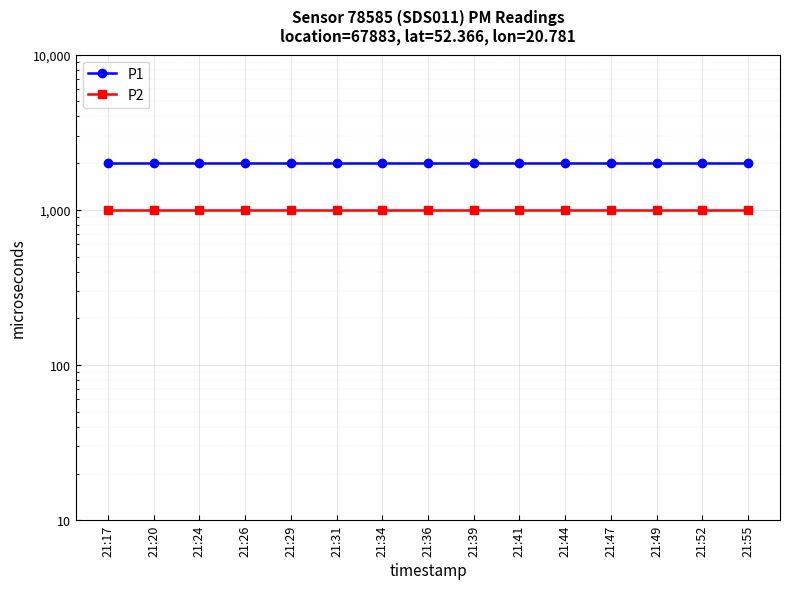

List the labels in order of P2 value, smallest first.

21:17, 21:20, 21:24, 21:26, 21:29, 21:31, 21:34, 21:36, 21:39, 21:41, 21:44, 21:47, 21:49, 21:52, 21:55